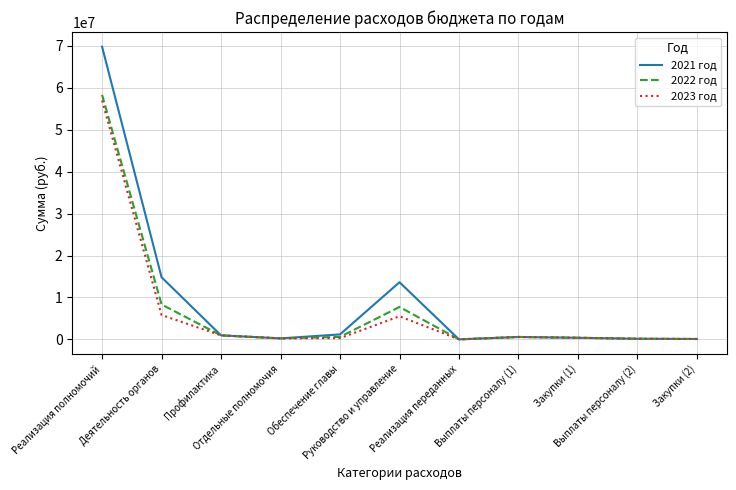

Which category has the highest value in the 2023 год series?

Реализация полномочий